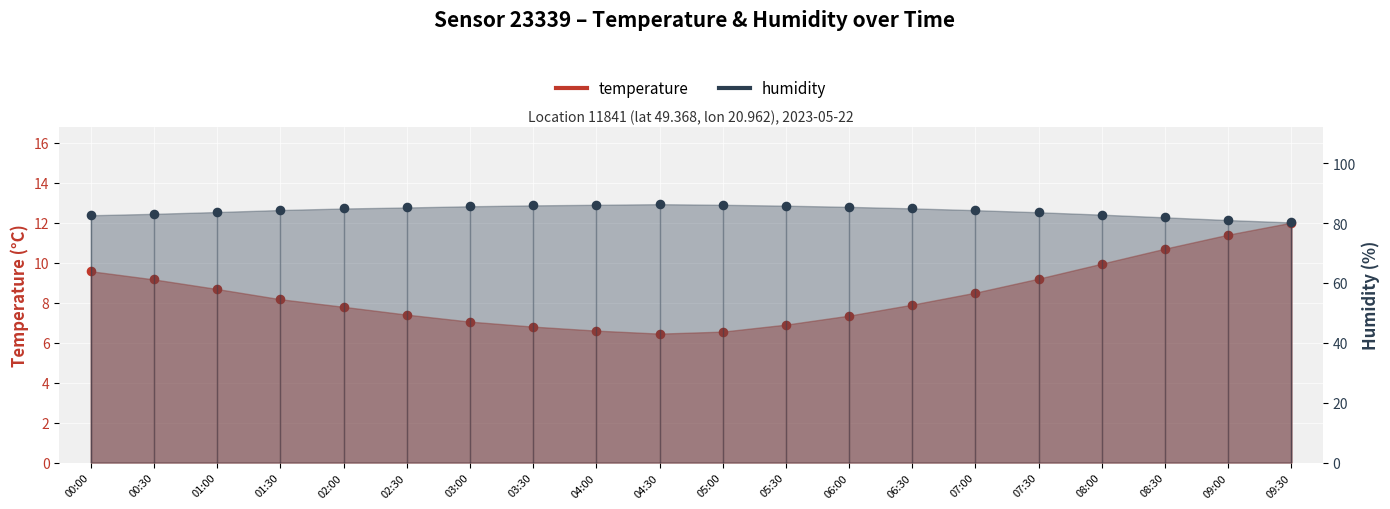

What are all the series names shown in the legend?

temperature, humidity